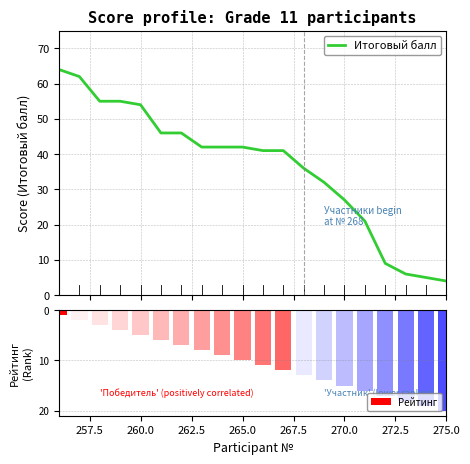

How many groups of bars are there?

20